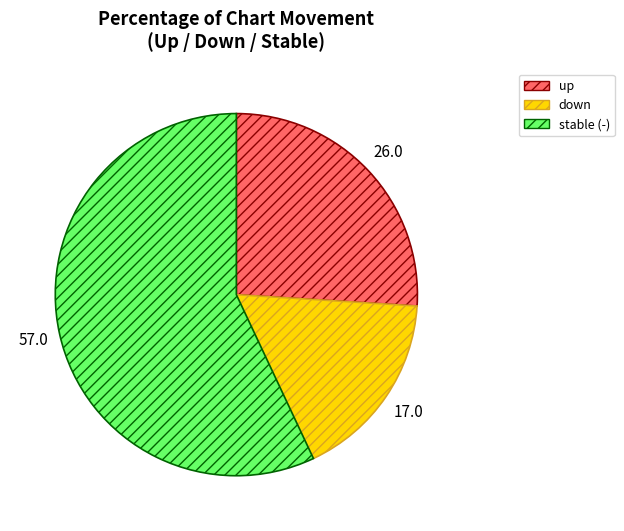

How many segments does this pie chart have?

3